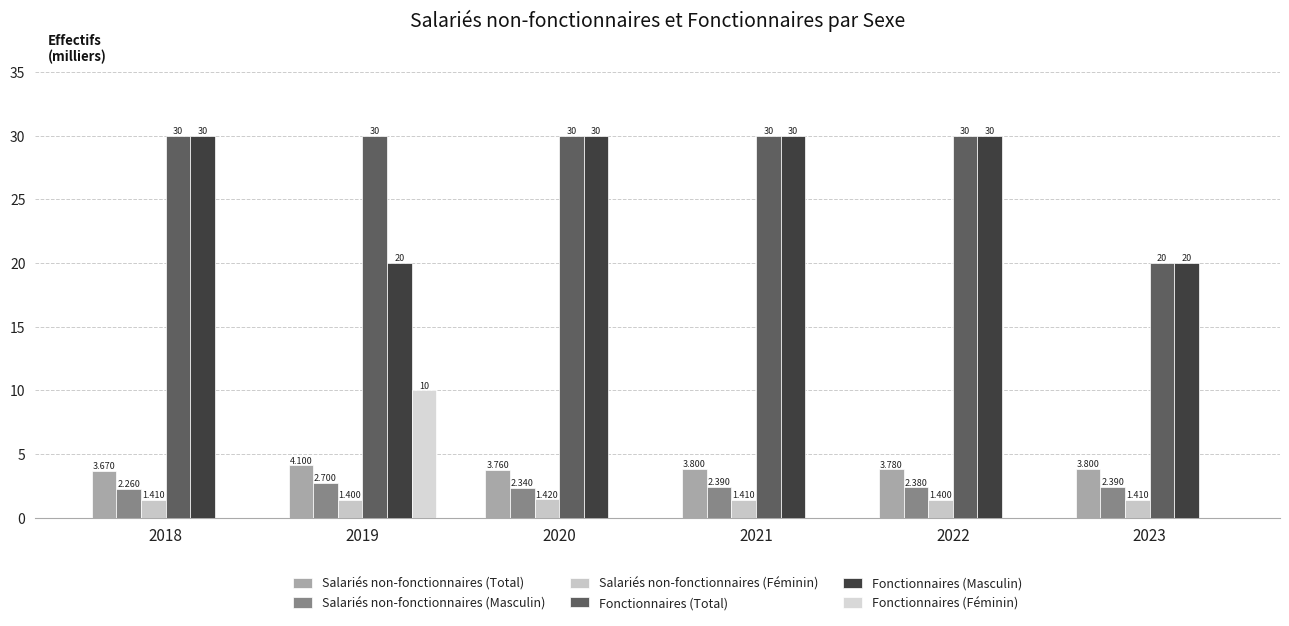

Count the number of categories in the chart.

6